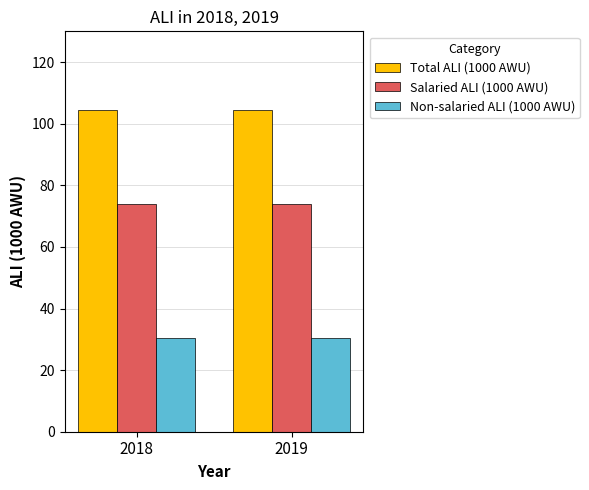

Is the value of Salaried ALI (1000 AWU) at 2018 greater than the value of Total ALI (1000 AWU) at 2018?

No